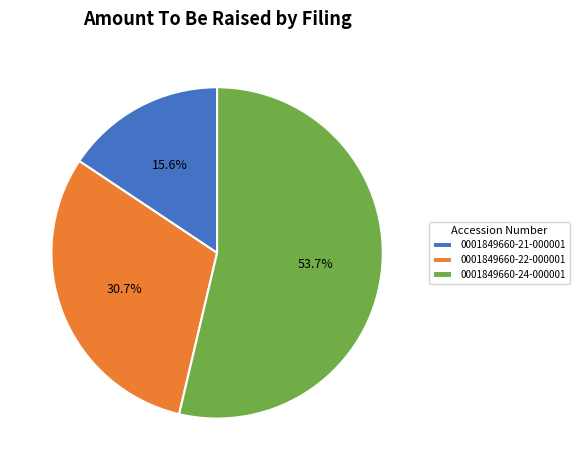

Combined, what portion of the pie is 0001849660-22-000001 and 0001849660-24-000001?

84.4%